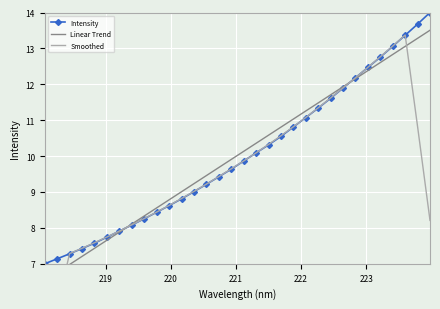

What is the value of the Intensity point at the 12th from the left?

8.8